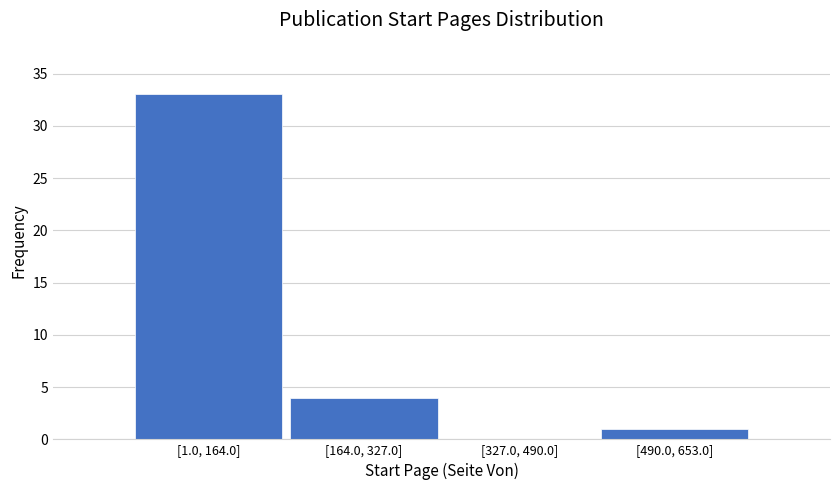

Reading right to left, list all the values displayed in this chart.

[490.0, 653.0]=1	[327.0, 490.0]=0	[164.0, 327.0]=4	[1.0, 164.0]=33